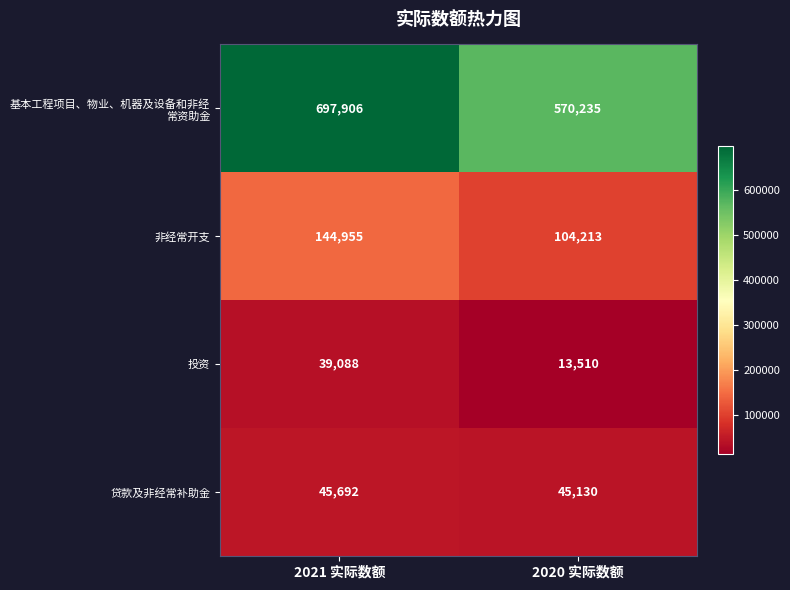

At how many categories does at least one series exceed 623254?

1